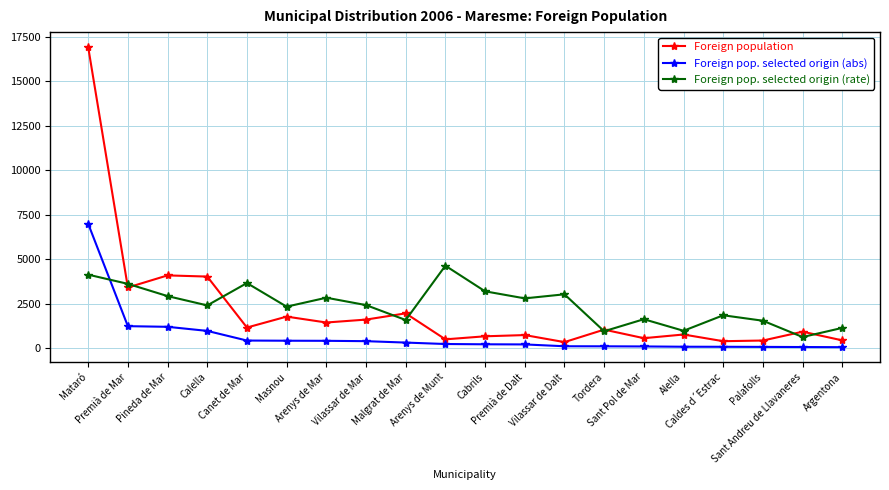

At Vilassar de Dalt, list the series in order from smallest to largest.

Foreign pop. selected origin (abs), Foreign population, Foreign pop. selected origin (rate)